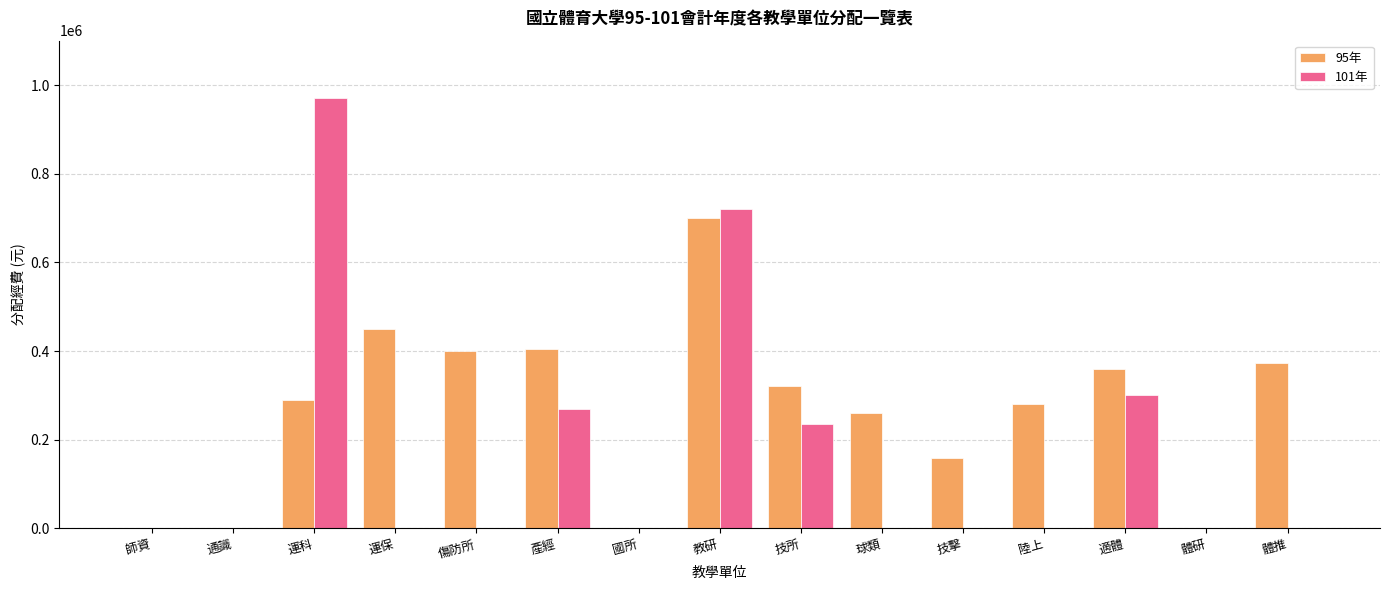

True or false: 95年 has a value of 290000 at 運科.

True